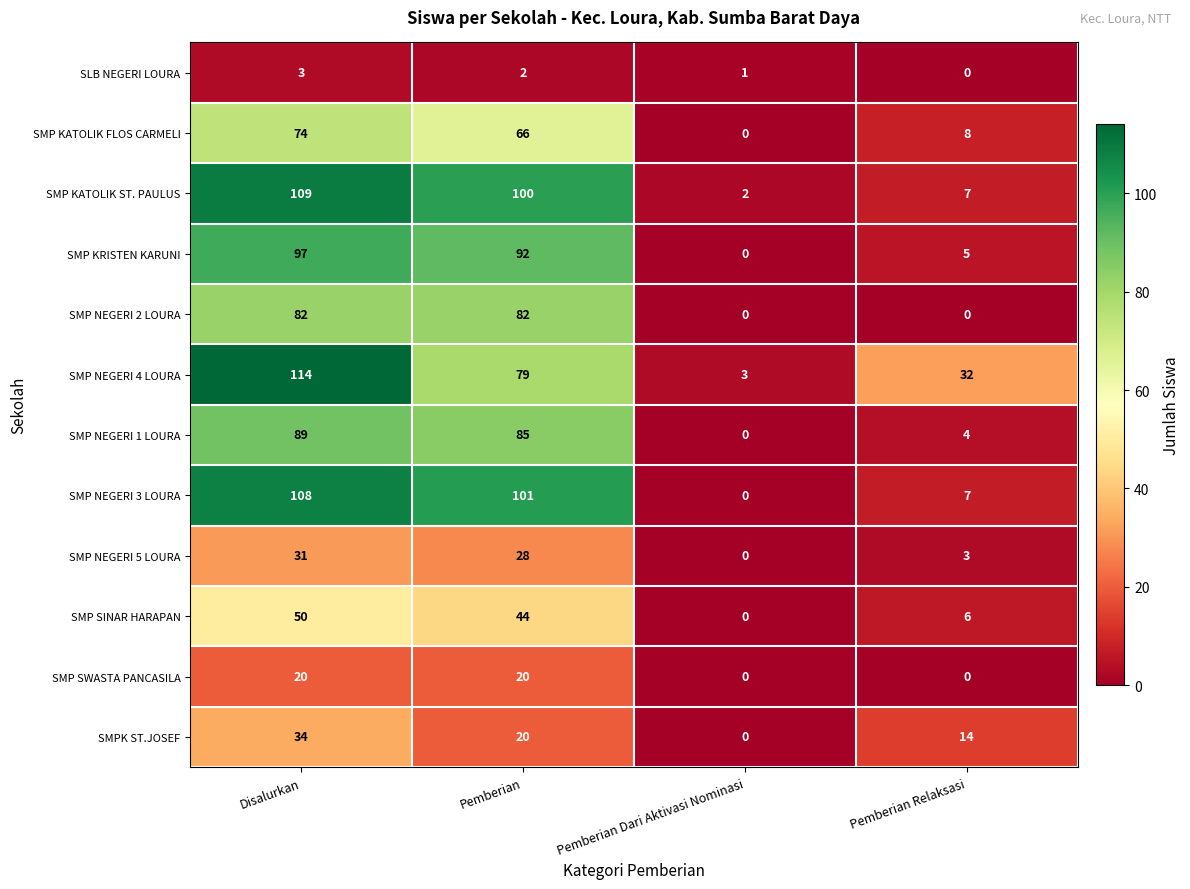

Which series has the largest total across all categories?

SMP NEGERI 4 LOURA